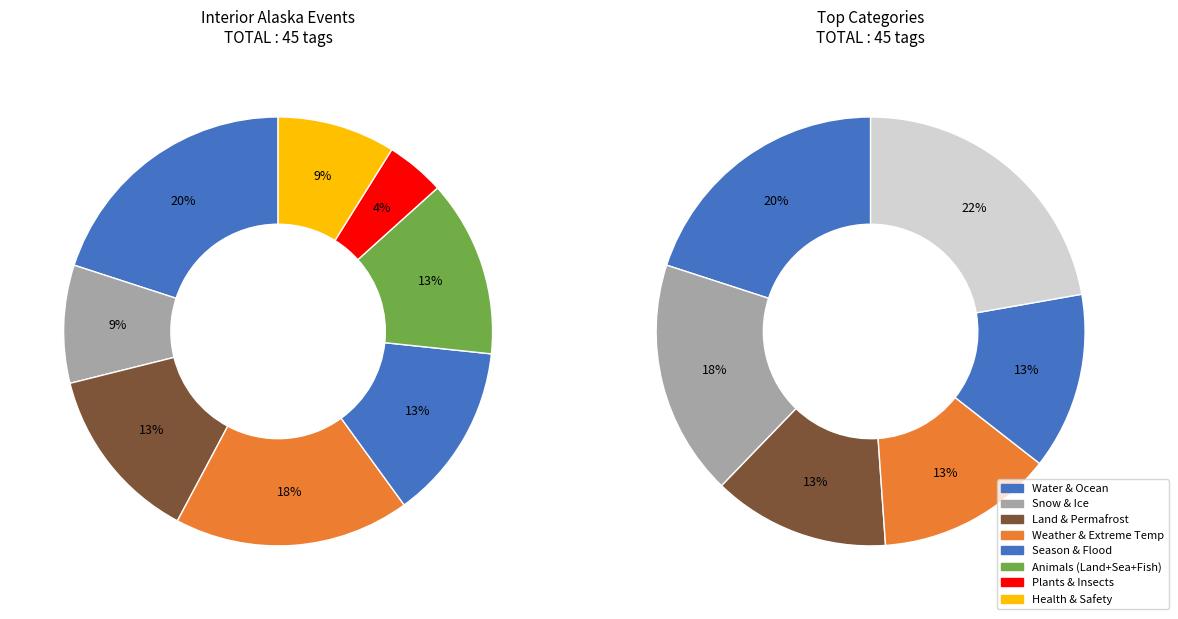

Is PLANTS the majority of the pie?

No